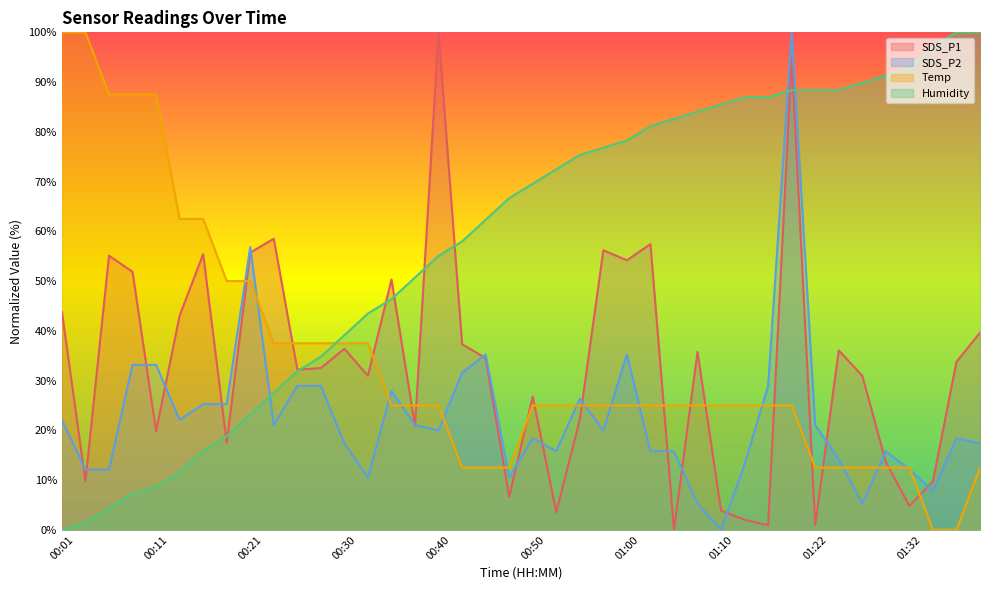

How many lines are shown in the chart?

4